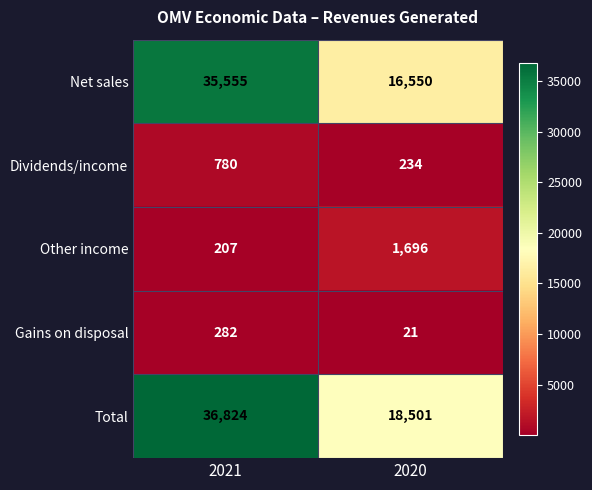

Reading left to right, transcribe all the data shown in this chart.

Net sales: 35555	16550
Dividends/income: 780	234
Other income: 207	1696
Gains on disposal: 282	21
Total: 36824	18501